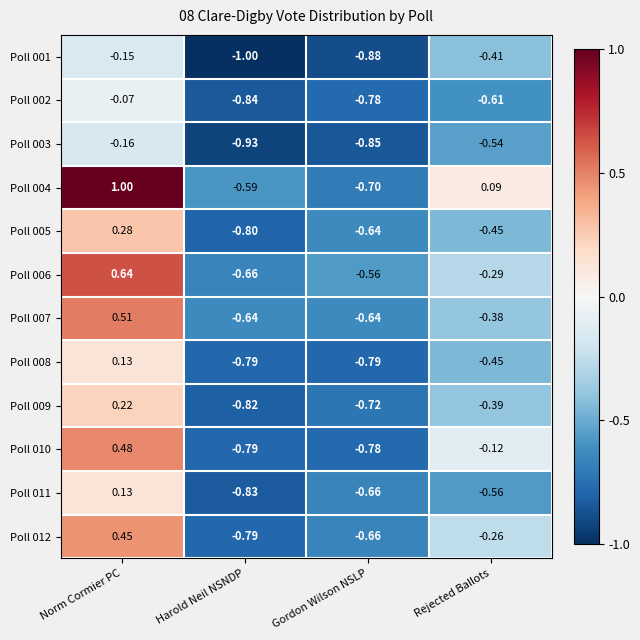

At which category is the sum across all series the highest?

Norm Cormier PC